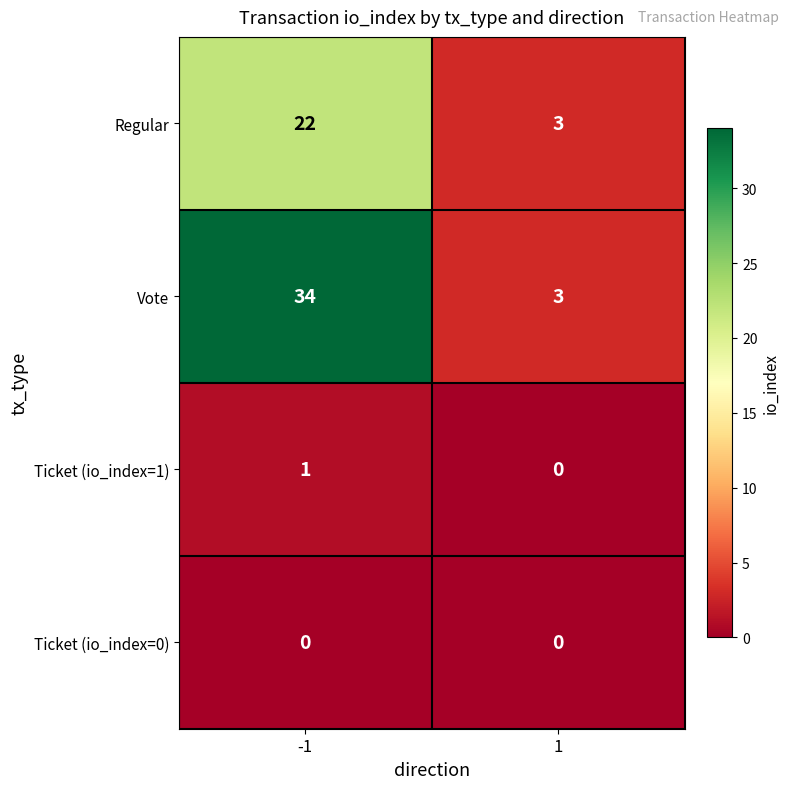

List the series in order of their peak value, highest first.

Vote, Regular, Ticket (io_index=1), Ticket (io_index=0)